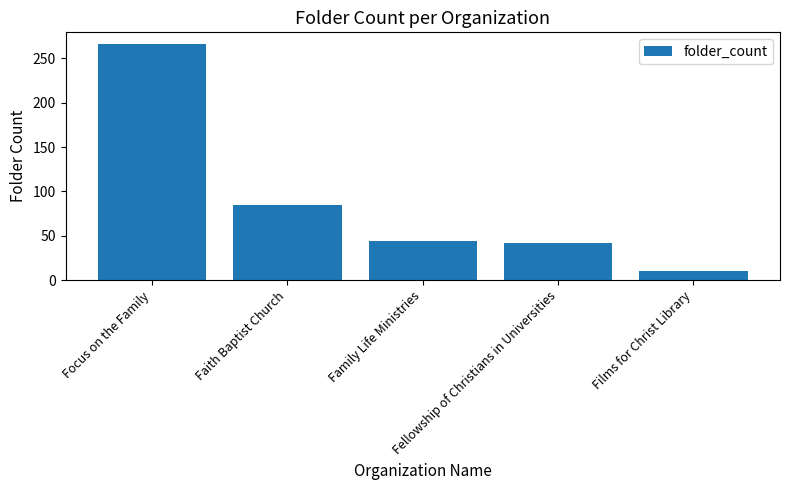

Does the chart contain stacked bars?

No